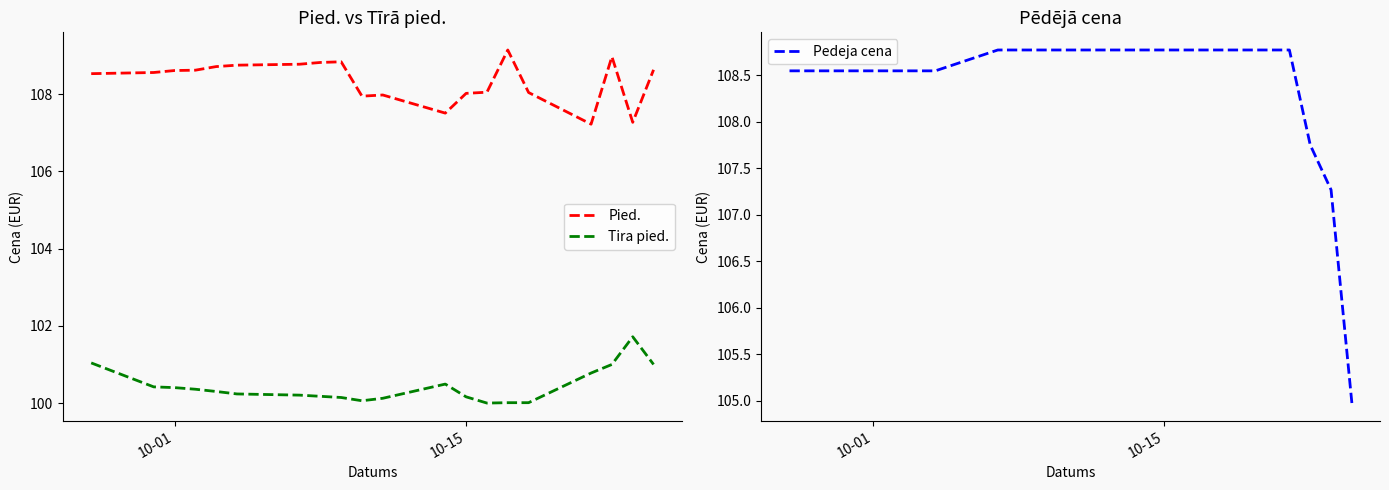

True or false: Tira pied. and Pied. cross at least once.

False